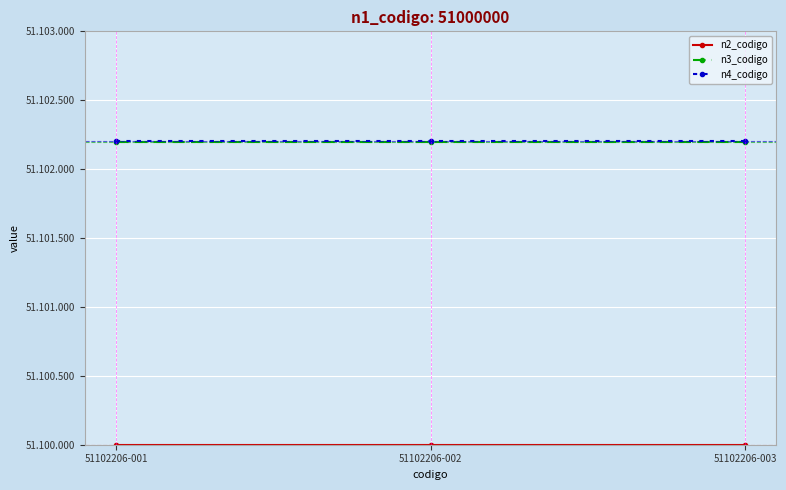

Which category has the highest value across all series?

51102206-001